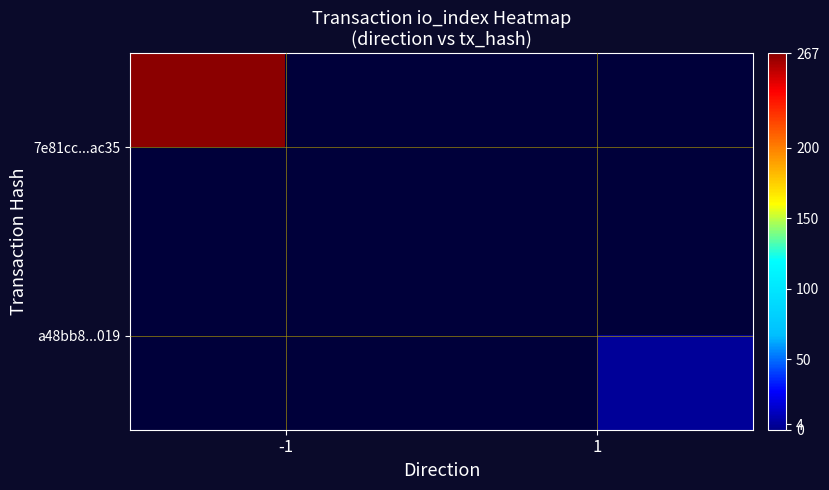

Rank the categories by 7e81cc...ac35 value from highest to lowest.

-1, 1